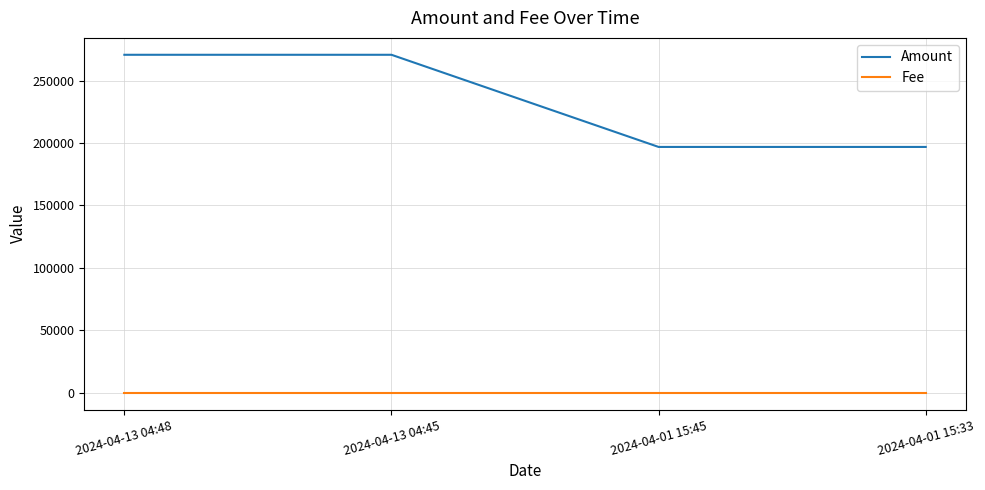

How many distinct data groups are displayed?

2